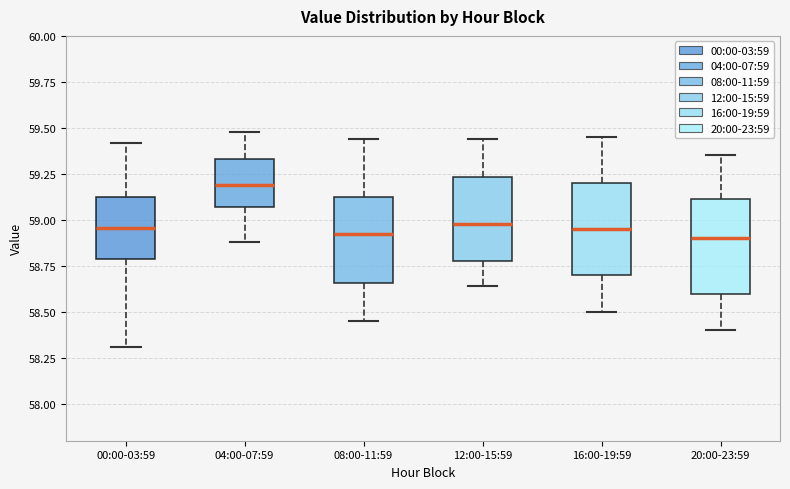

Reading left to right, read every box against the y-axis: the position of its median line, the range the box covers, and the ends of its whiskers. The values are not printed on the chart, so give them approximately, as read against the axis.

00:00-03:59: median 58.95, box 58.80 to 59.15, whiskers 58.30 to 59.40
04:00-07:59: median 59.20, box 59.05 to 59.35, whiskers 58.90 to 59.50
08:00-11:59: median 58.95, box 58.65 to 59.10, whiskers 58.45 to 59.45
12:00-15:59: median 59.00, box 58.80 to 59.25, whiskers 58.65 to 59.45
16:00-19:59: median 58.95, box 58.70 to 59.20, whiskers 58.50 to 59.45
20:00-23:59: median 58.90, box 58.60 to 59.10, whiskers 58.40 to 59.35